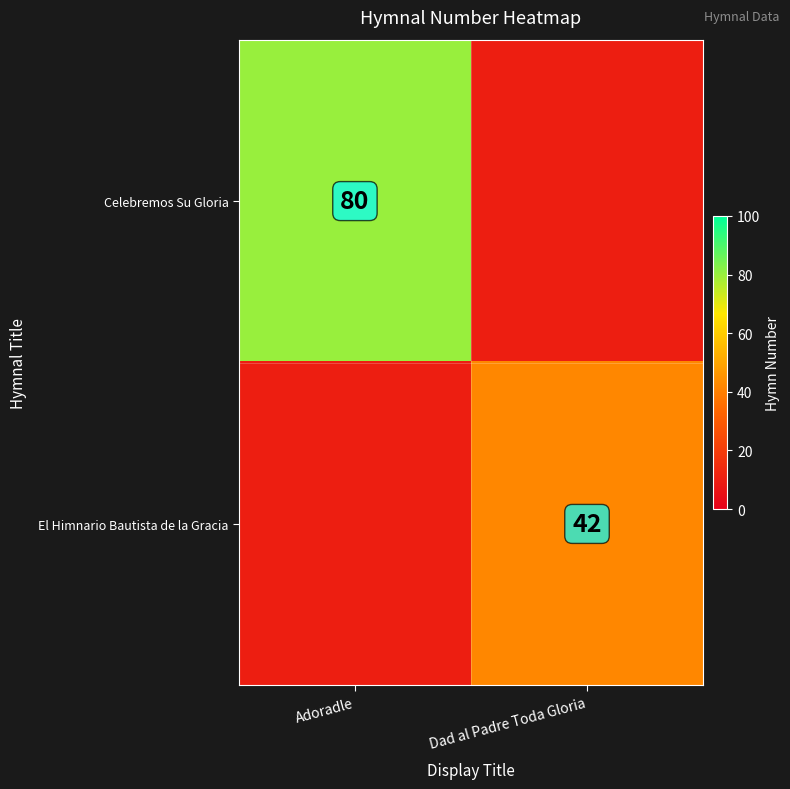

Which label corresponds to the largest value in the chart?

Adoradle